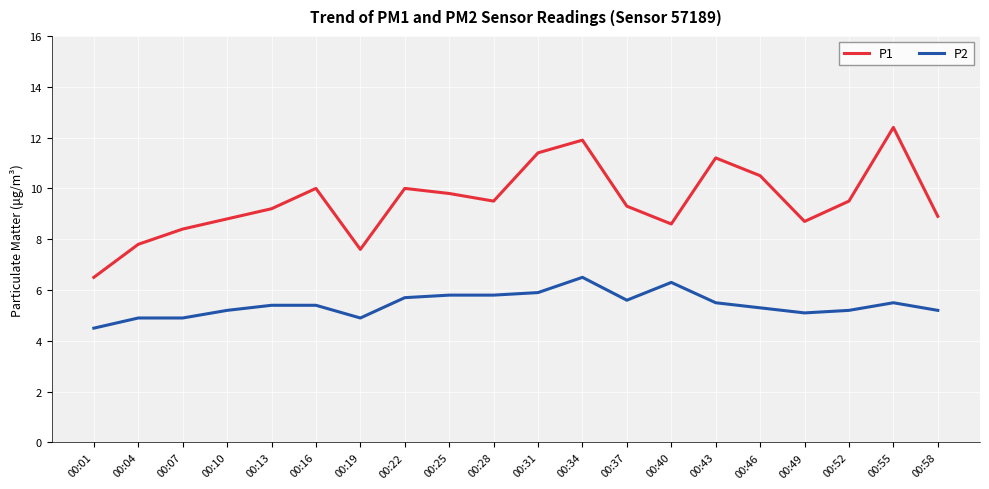

What is the difference between the maximum and minimum values in the P1 series?

5.9